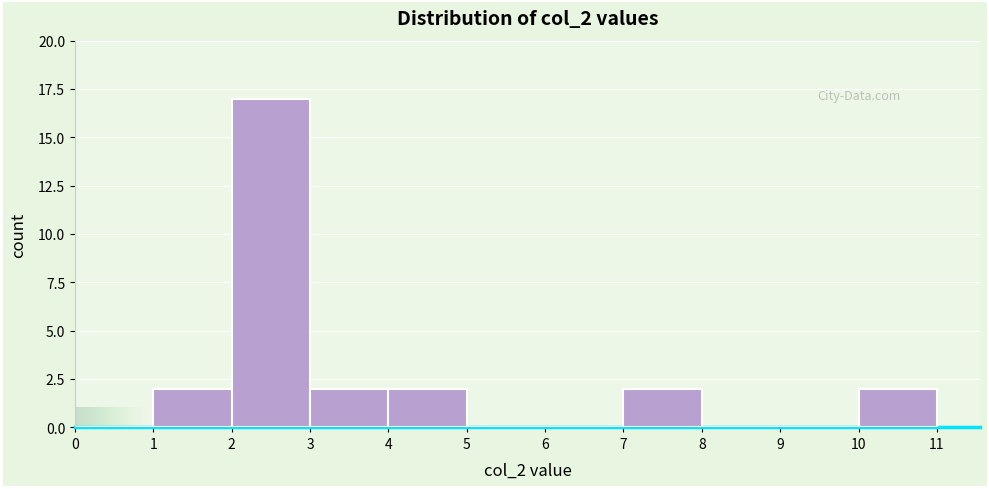

Reading left to right, transcribe this chart: for each bar, give the range it covers on the x-axis and its height. The values are not printed on the chart, so give them approximately, as read against the axis.

0 to 1: 0
1 to 2: 2
2 to 3: 17
3 to 4: 2
4 to 5: 2
5 to 6: 0
6 to 7: 0
7 to 8: 2
8 to 9: 0
9 to 10: 0
10 to 11: 2